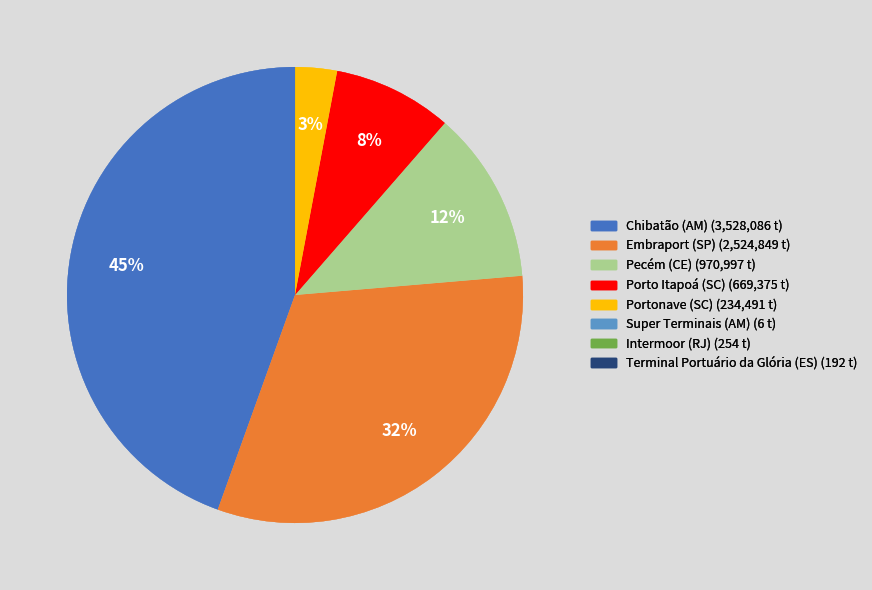

To the nearest percent, what is the difference between the largest and smallest slice percentages?

45%